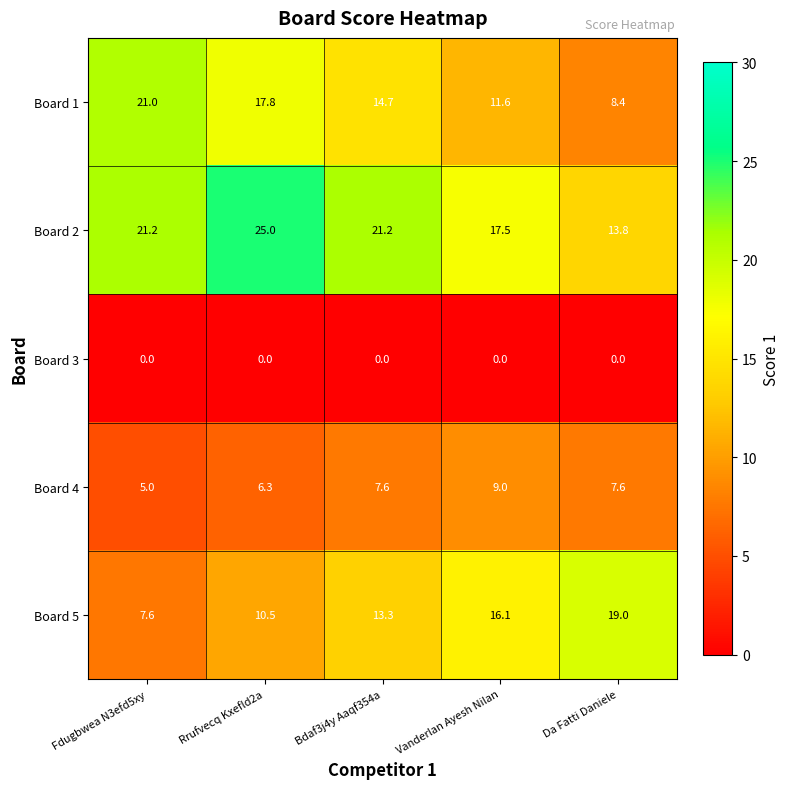

Which series has the widest spread of values?

Board 1